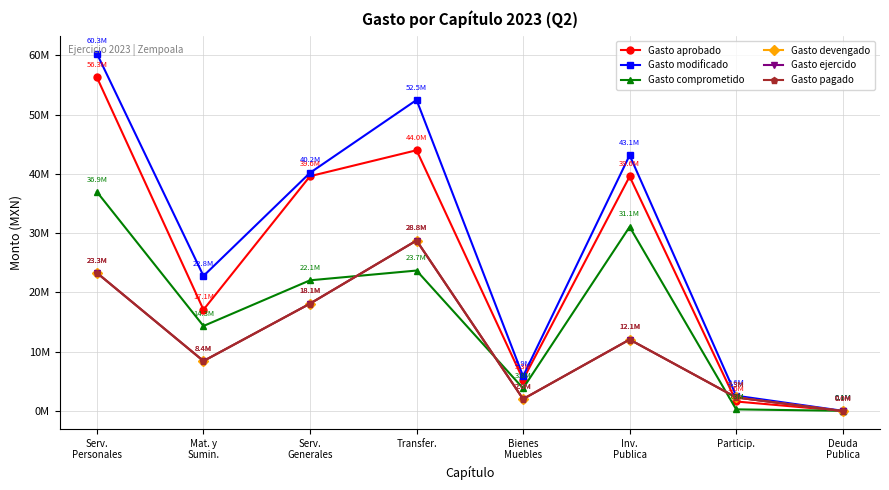

What is the sum of the Gasto aprobado values at Mat. y
Sumin. and Bienes
Muebles?

22405745.0